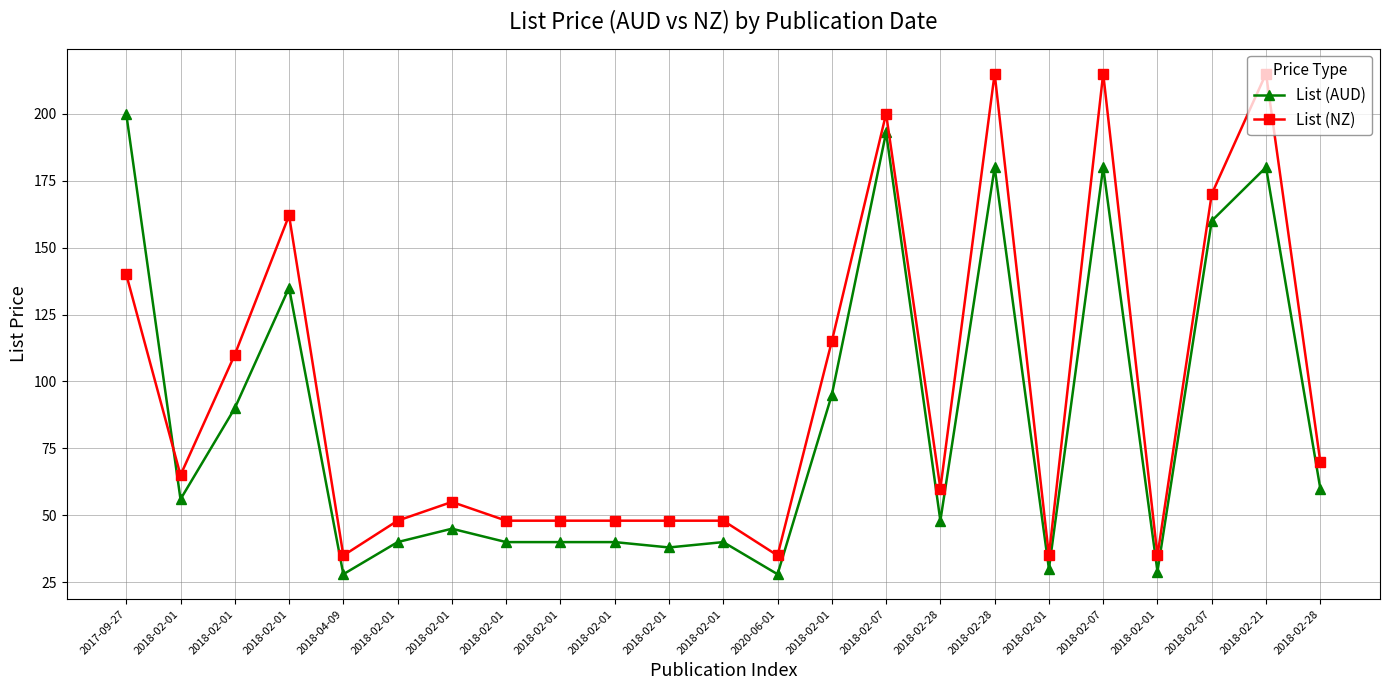

How many lines are shown in the chart?

2